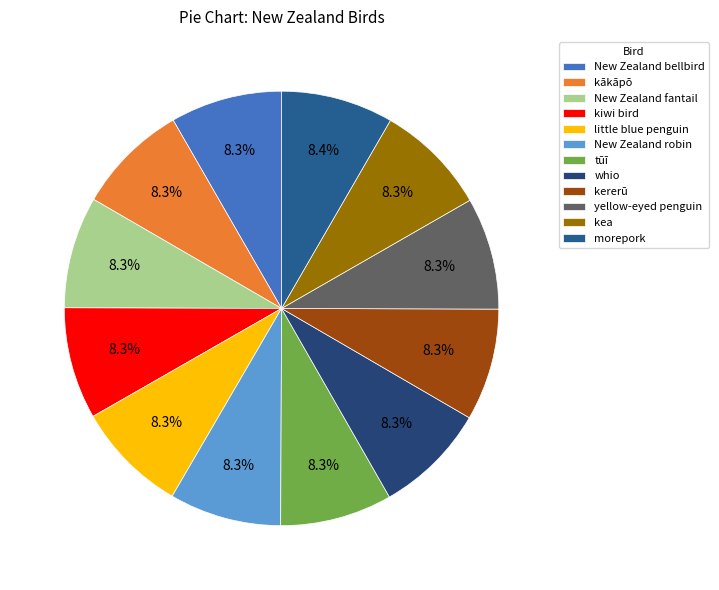

Rank the categories by value from lowest to highest.

New Zealand bellbird, kākāpō, New Zealand fantail, kiwi bird, little blue penguin, New Zealand robin, tūī, whio, kererū, yellow-eyed penguin, kea, morepork